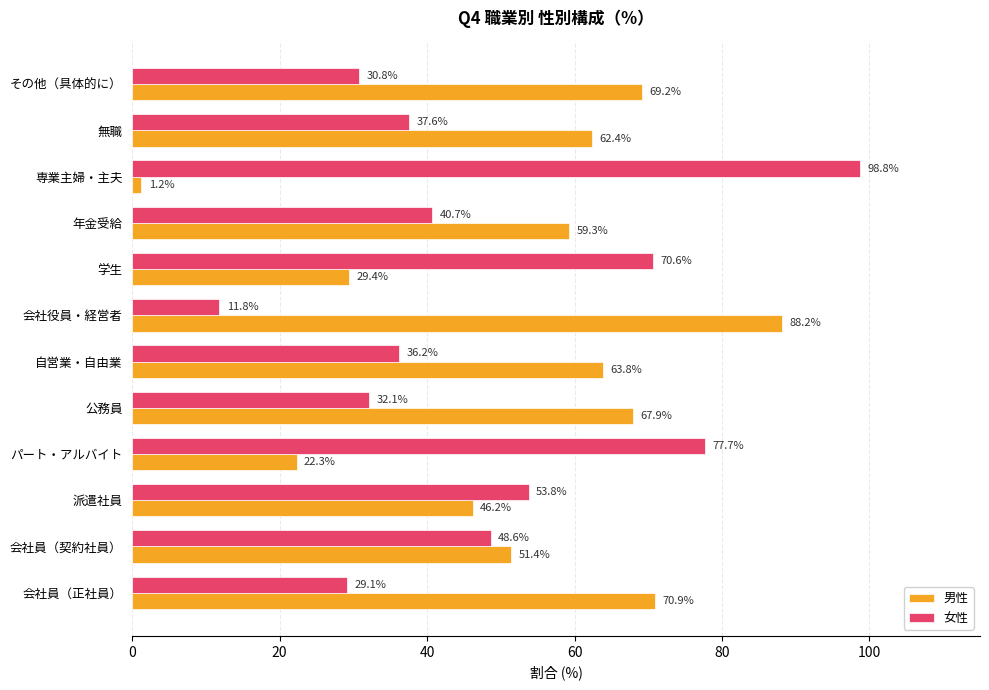

What is the lowest value of the 女性 series?

11.8